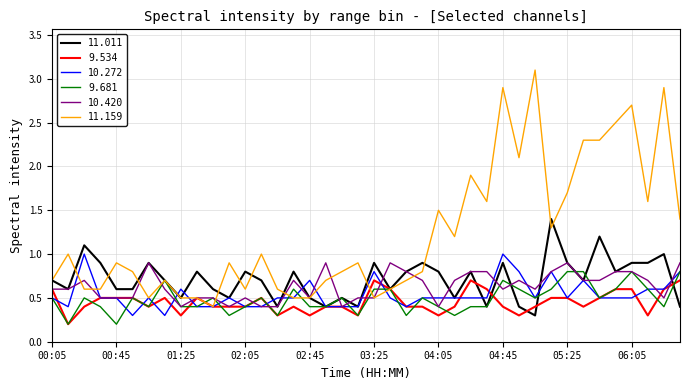

What is the difference between the maximum and minimum values in the 9.681 series?

0.6